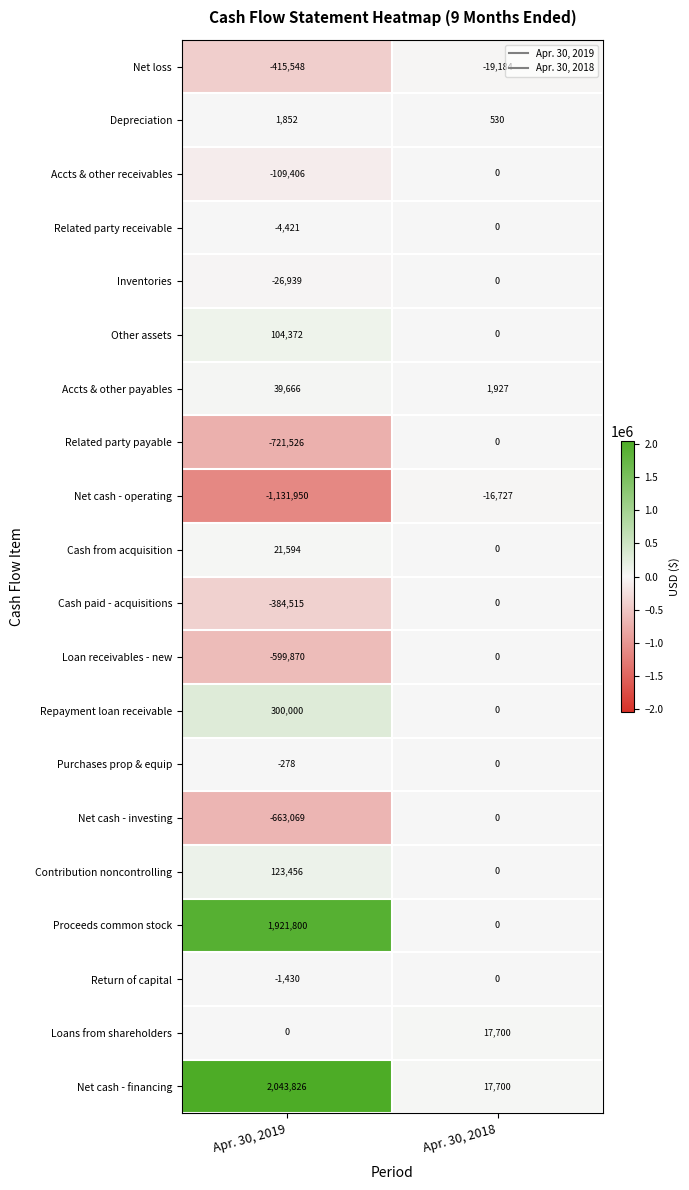

What is the approximate value of Depreciation at Apr. 30, 2019, to the nearest 50?

1850